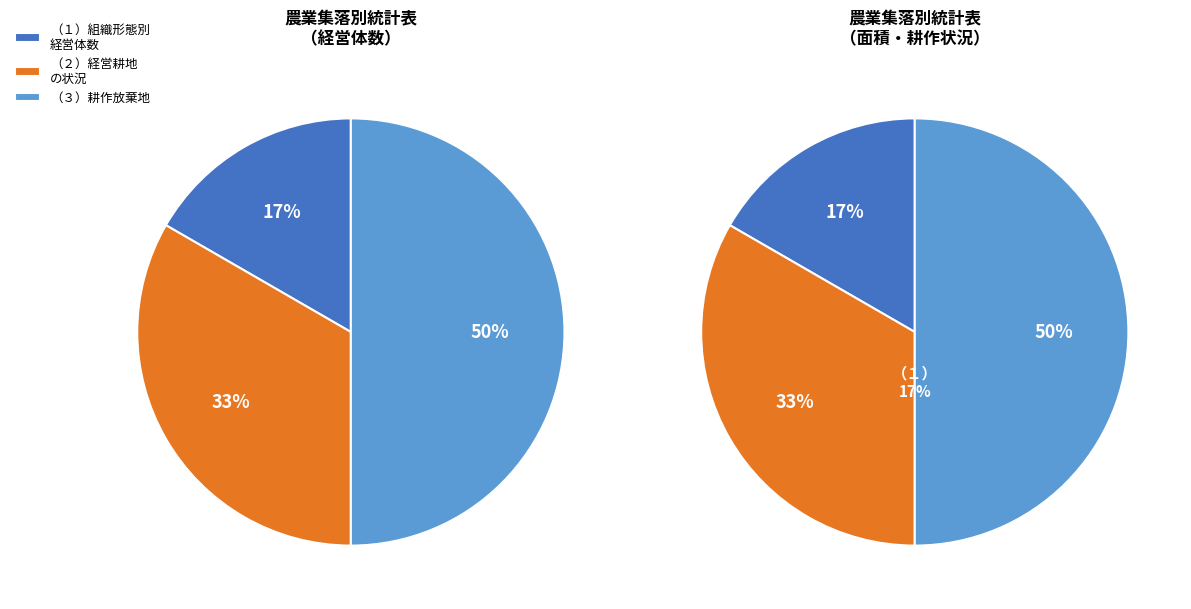

Between （２）経営耕地の状況 and （１）組織形態別経営体数, which is larger?

（２）経営耕地の状況